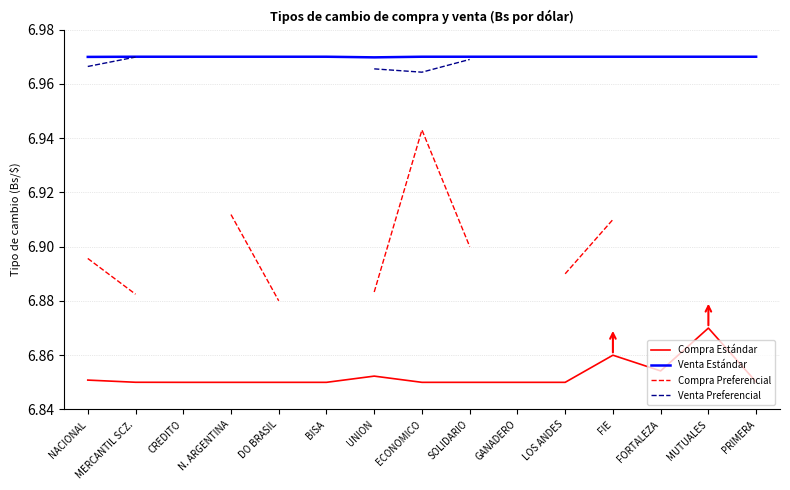

How many values in the Venta Preferencial series exceed 6?

7